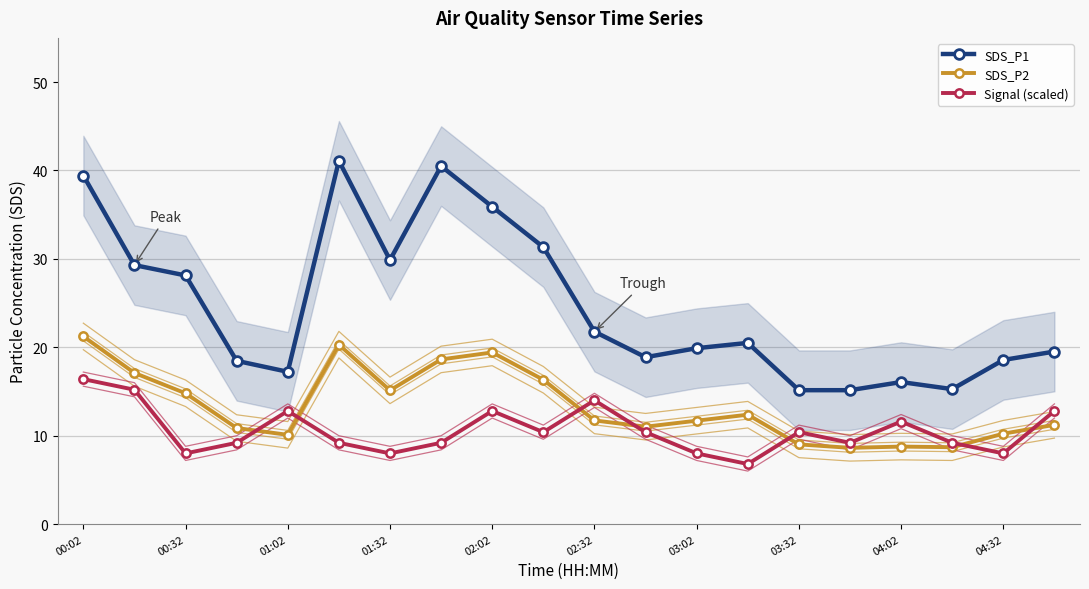

Is the value of SDS_P2 at 15 greater than the value of SDS_P1 at 17?

No